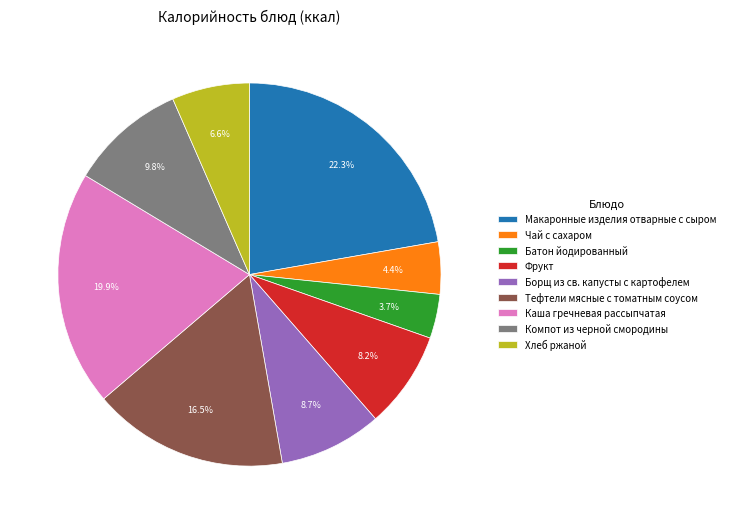

Does Фрукт represent more than half of the total?

No